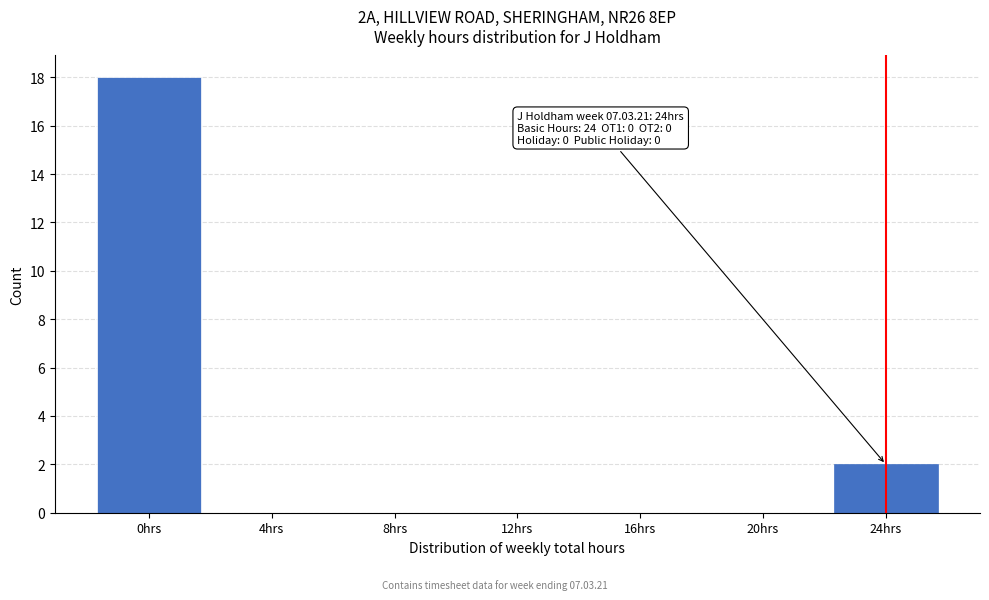

Over which range of the x-axis is the bar tallest?

-2 to 2